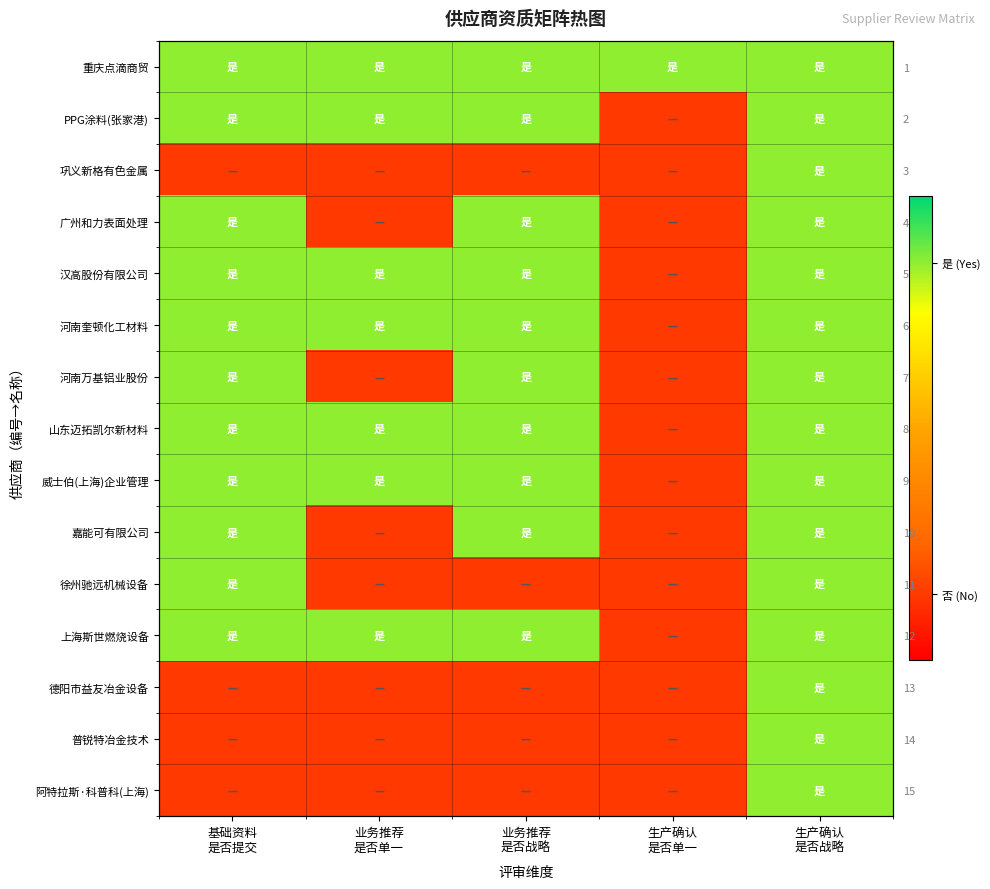

Is it true that PPG涂料(张家港) equals 1 at 业务推荐 是否单一?

True